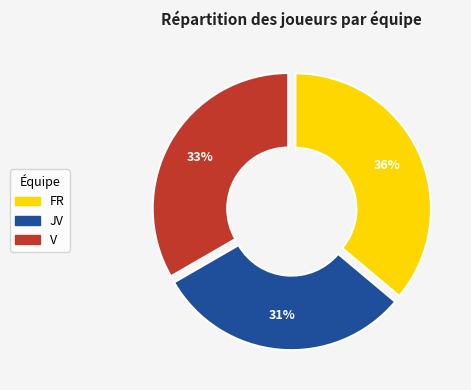

Is there a majority slice in this chart?

No